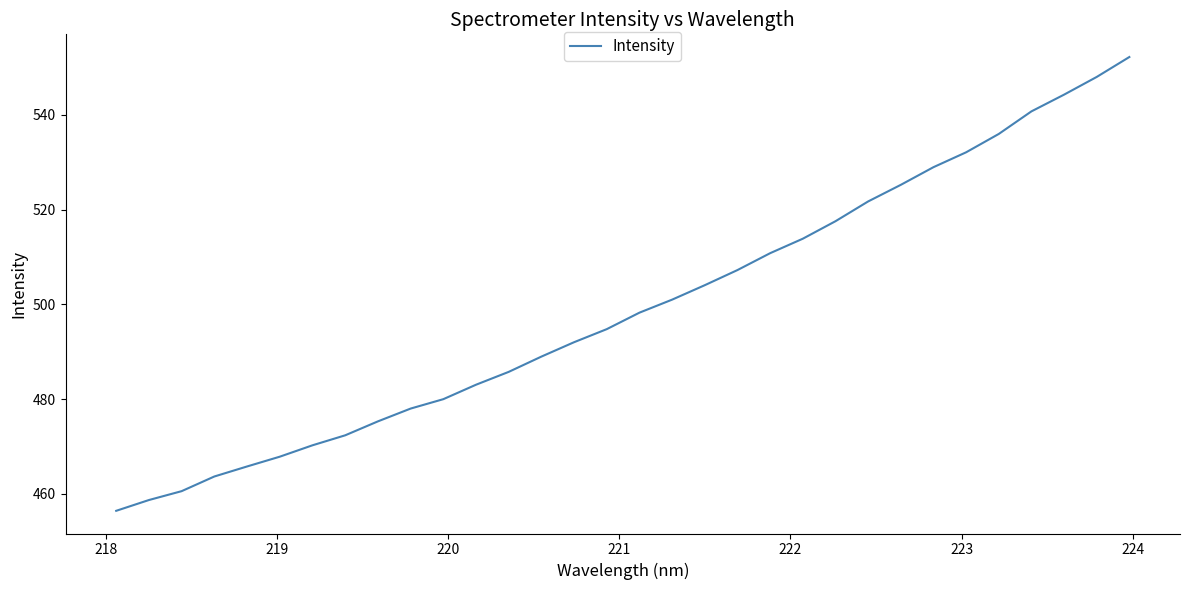

How many values are below 498?

16